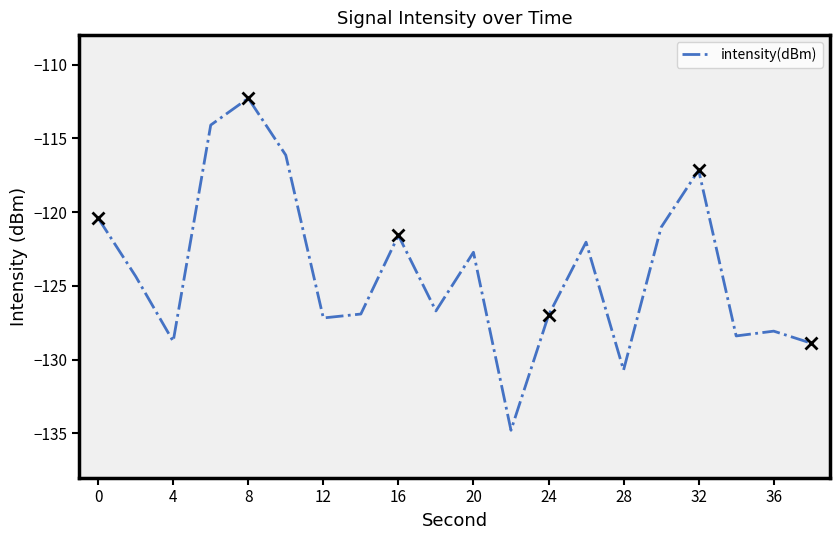

How many categories are shown in the chart?

20